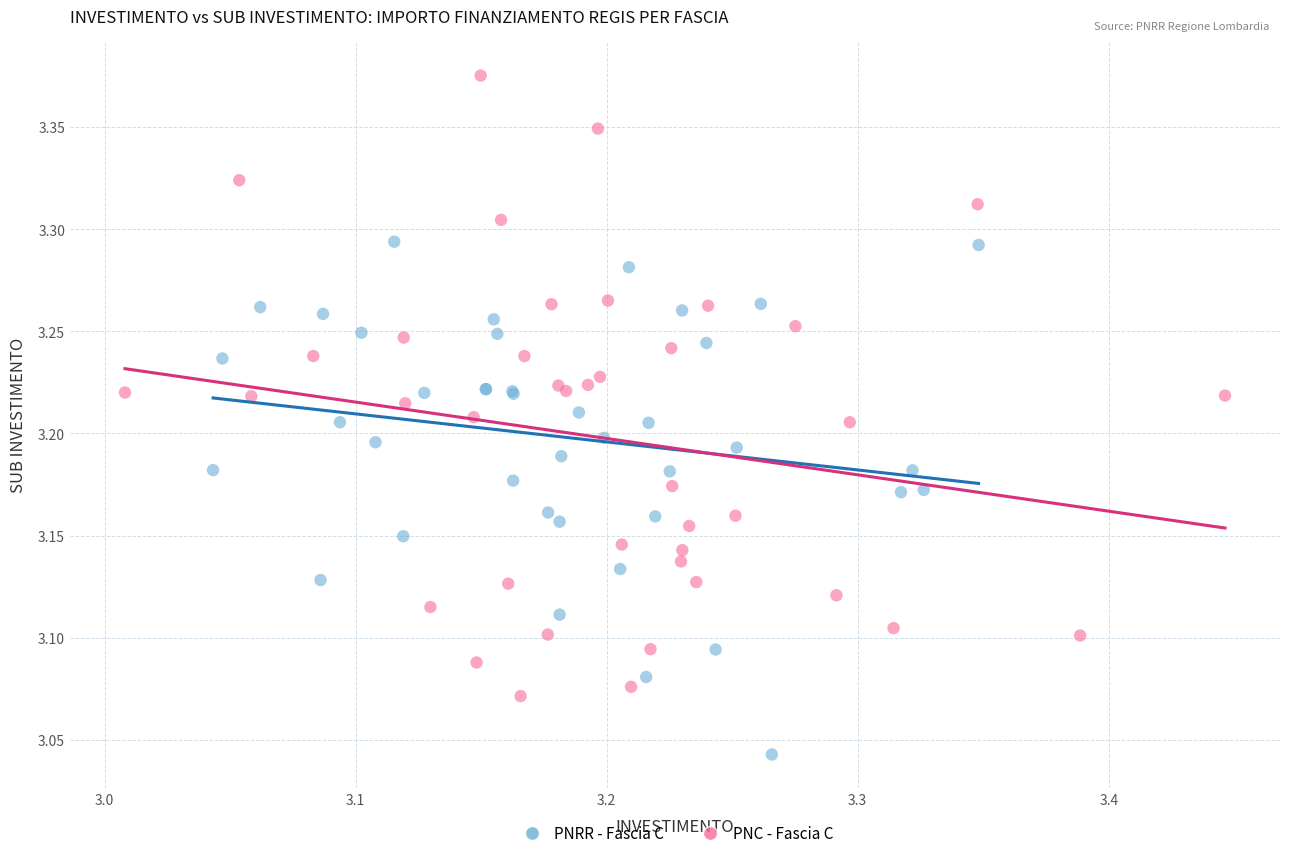

Which series reaches the maximum Y coordinate?

PNC - Fascia C